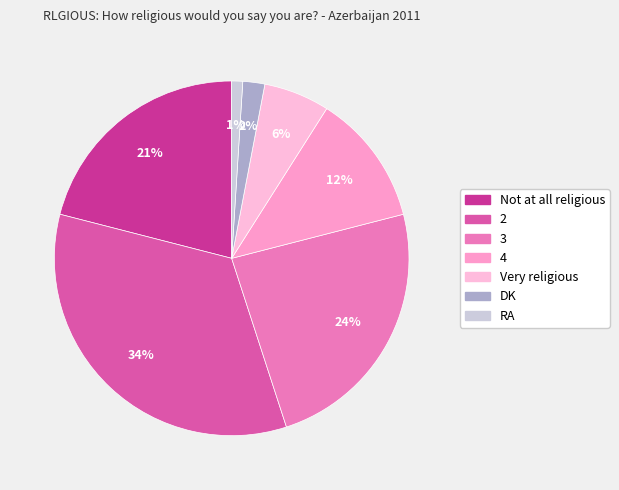

Approximately how many times larger is the value at 4 compared to DK?

6.0